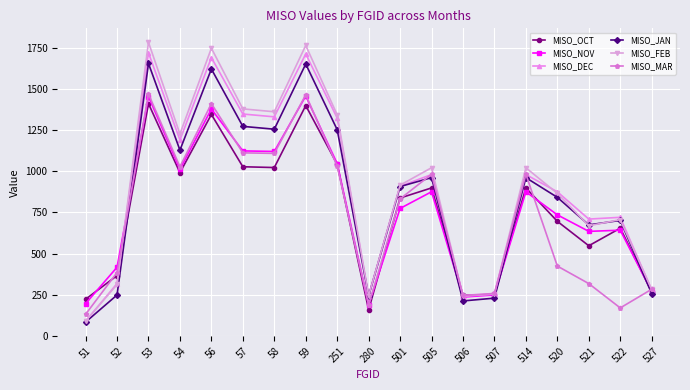

The MISO_DEC series shows 1719.8 at 53. True or false?

True